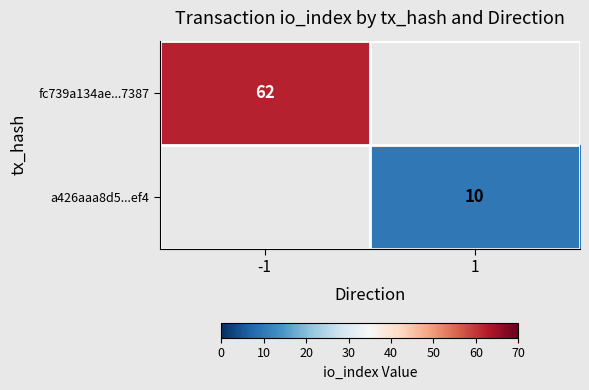

At which category does the chart reach its peak across all series?

-1